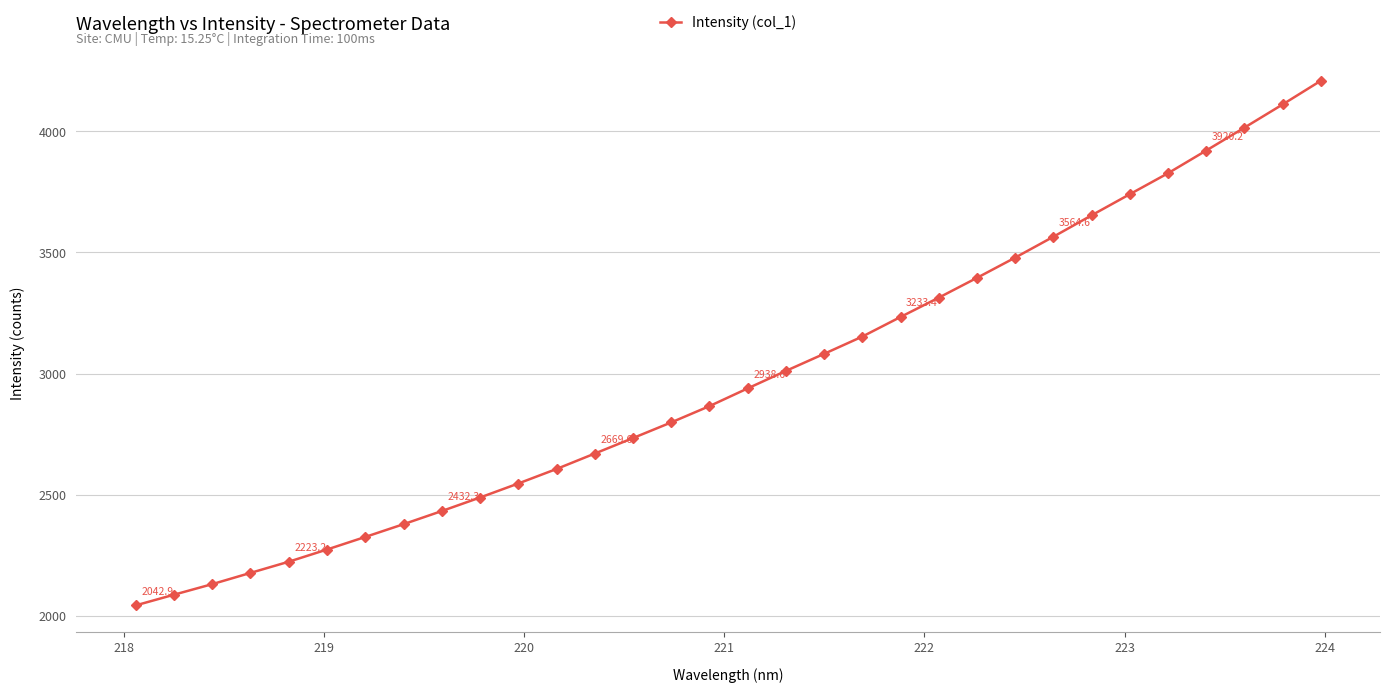

What is the smallest value displayed?

2042.9